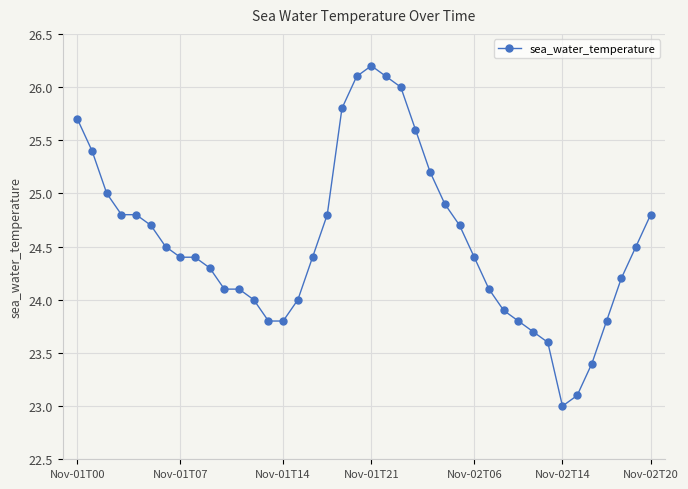

What is the value of the 30th point from the left?

23.9